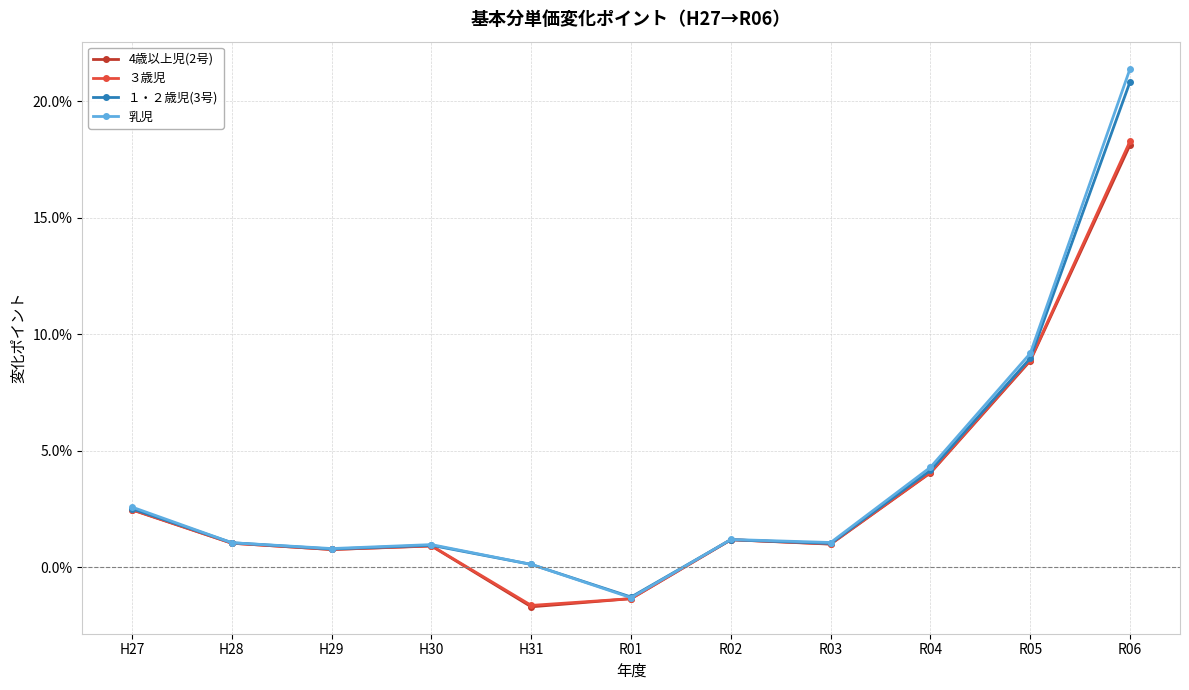

Which series has the largest range (max minus min)?

乳児